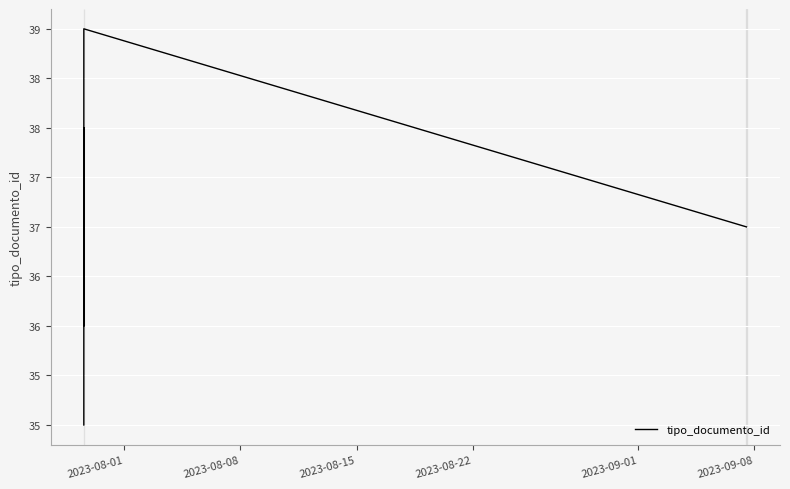

How many points are lower than both their immediate neighbors (excluding endpoints)?

1